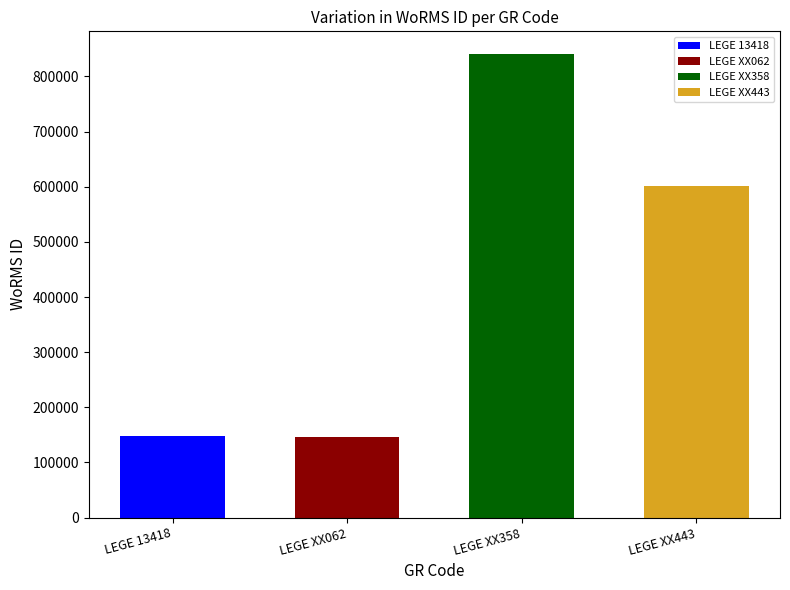

Is it true that the value at LEGE XX443 is 982025?

False